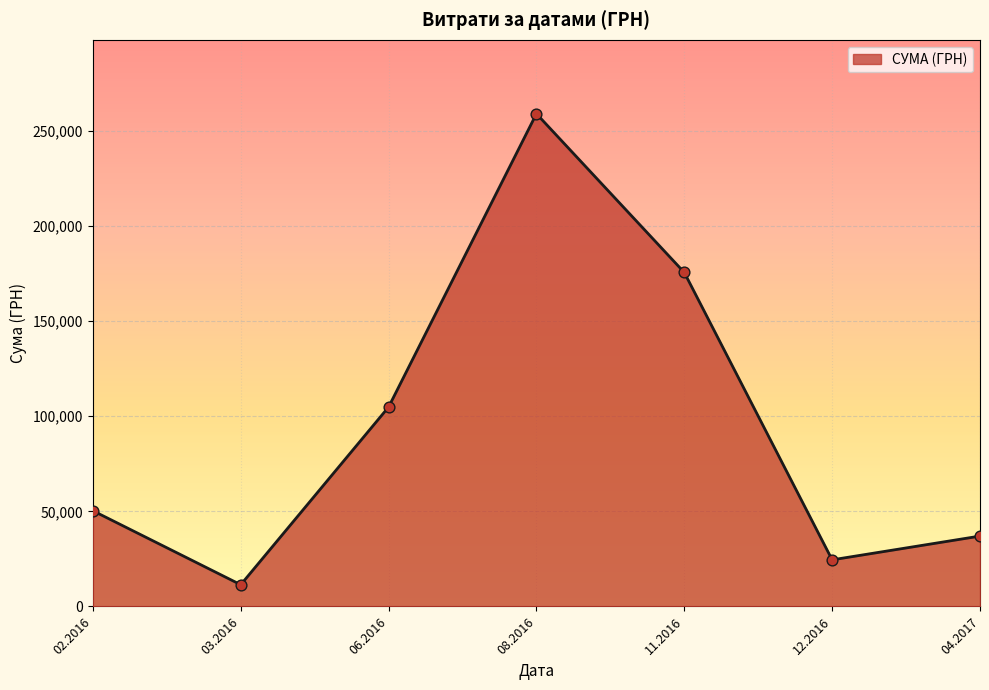

What is the ratio of the value at 12.2016 to the value at 03.2016?

2.1